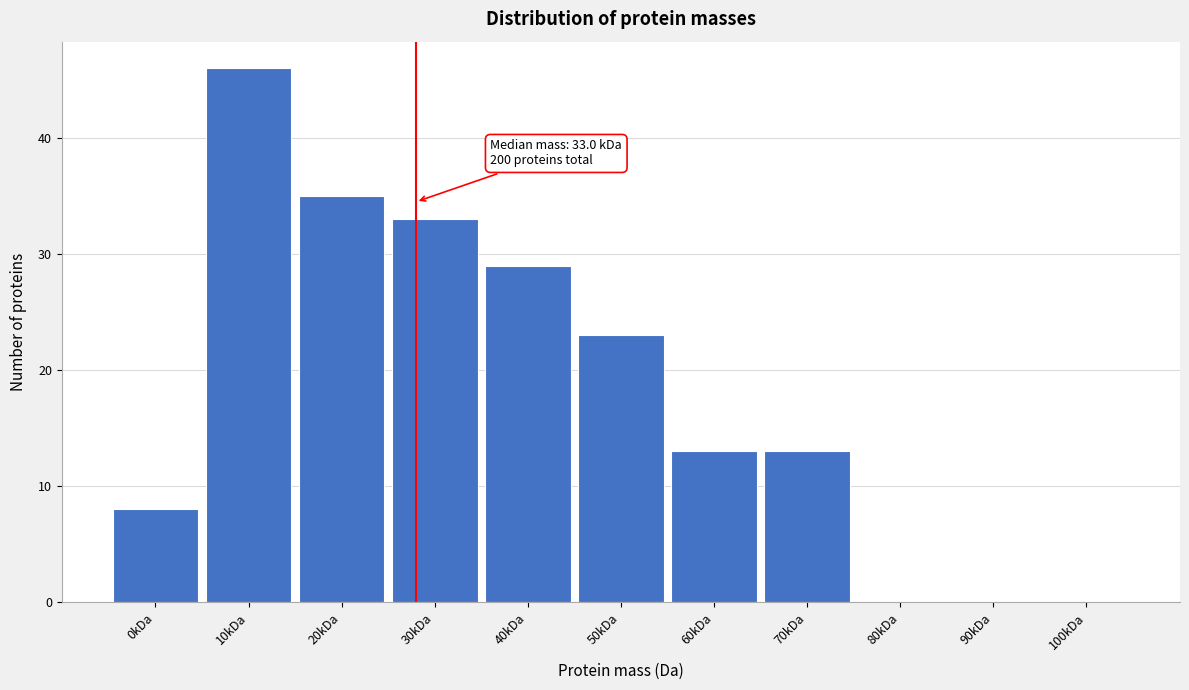

Reading left to right, extract all data points from this chart.

0kDa=8	10kDa=46	20kDa=35	30kDa=33	40kDa=29	50kDa=23	60kDa=13	70kDa=13	80kDa=0	90kDa=0	100kDa=0